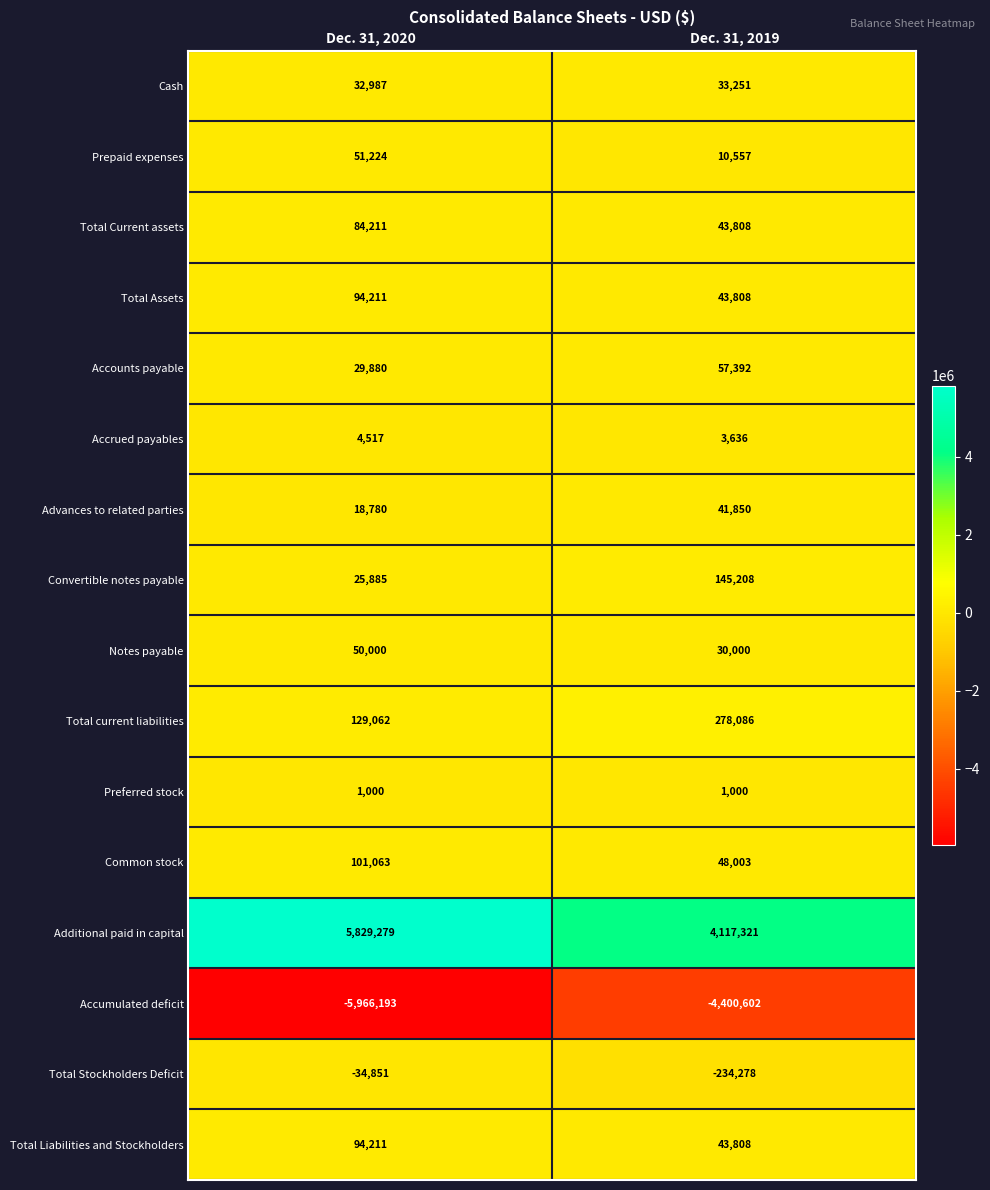

True or false: Advances to related parties has a value of 55196 at Dec. 31, 2019.

False